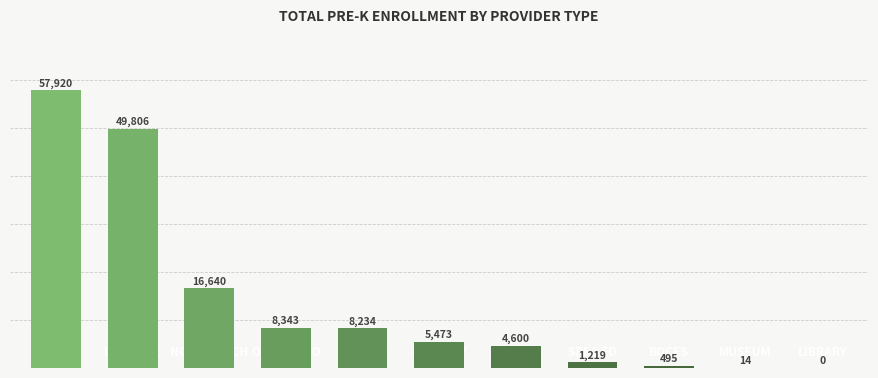

What is the greatest value displayed?

57920